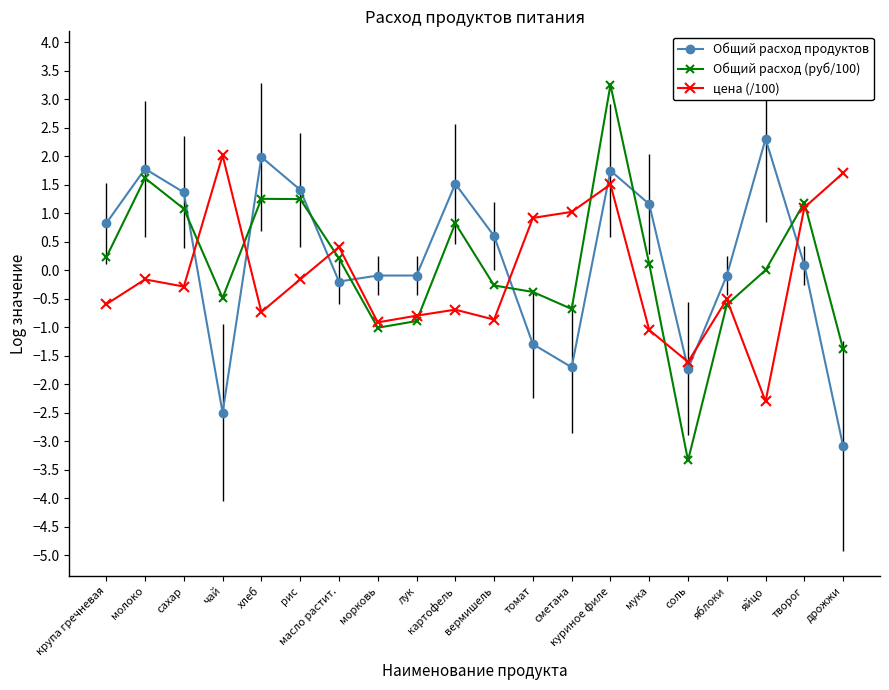

How many intersections are there between Общий расход продуктов and цена (/100)?

9